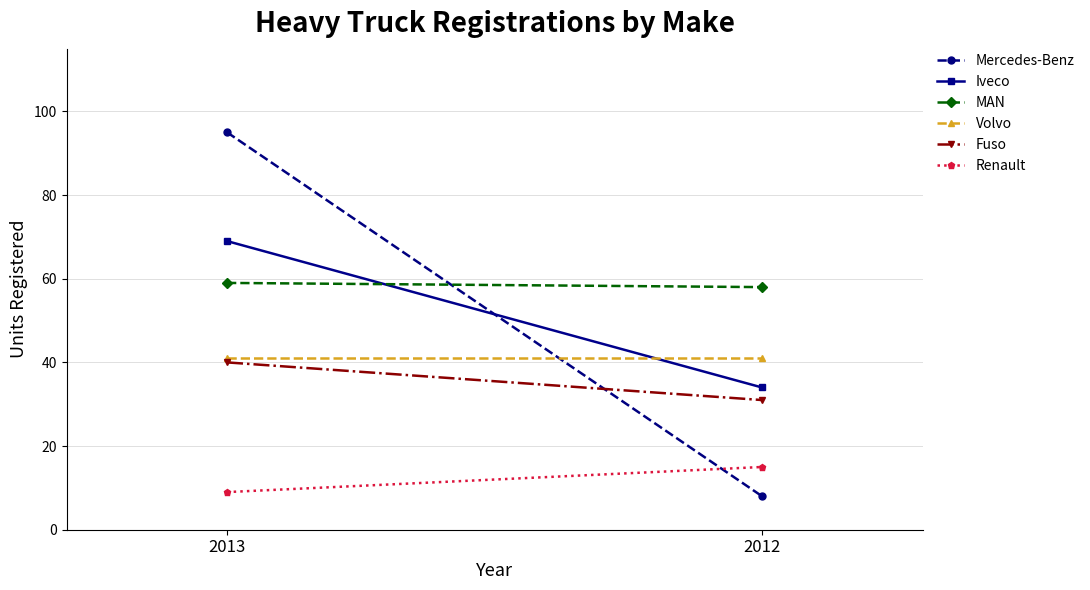

What are all the series names shown in the legend?

Mercedes-Benz, Iveco, MAN, Volvo, Fuso, Renault